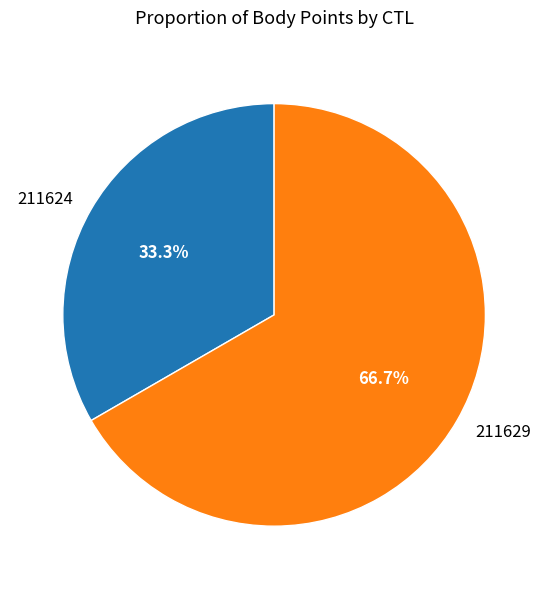

To the nearest percent, what is the combined percentage of 211624 and 211629?

100%